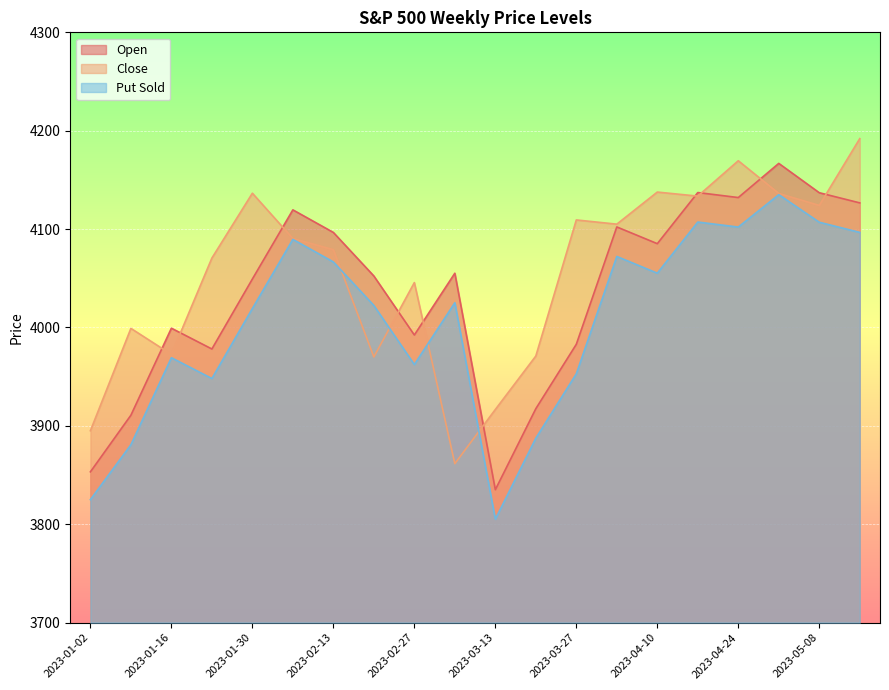

Rank the series by their average value, from highest to lowest.

Close, Open, Put Sold